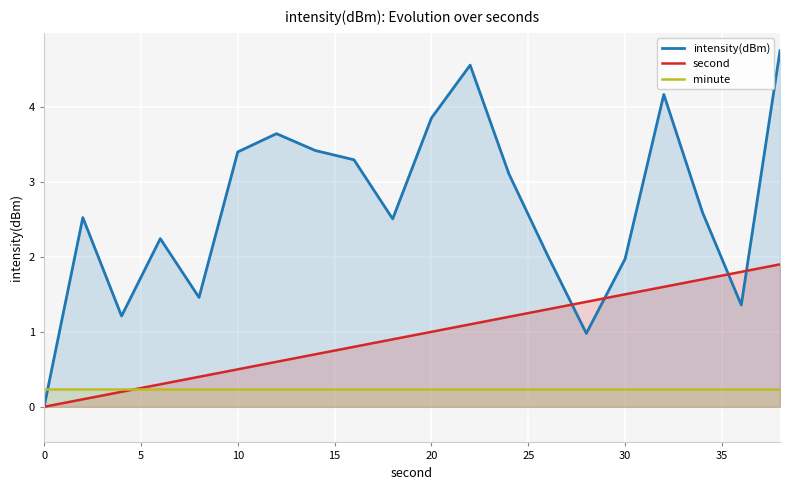

Reading left to right, list all the values displayed in this chart.

intensity(dBm): 0.0	2.5	1.2	2.2	1.5	3.4	3.6	3.4	3.3	2.5	3.9	4.6	3.1	2.0	1.0	2.0	4.2	2.6	1.4	4.8
second: 0.0	0.1	0.2	0.3	0.4	0.5	0.6	0.7	0.8	0.9	1.0	1.1	1.2	1.3	1.4	1.5	1.6	1.7	1.8	1.9
minute: 0.2	0.2	0.2	0.2	0.2	0.2	0.2	0.2	0.2	0.2	0.2	0.2	0.2	0.2	0.2	0.2	0.2	0.2	0.2	0.2